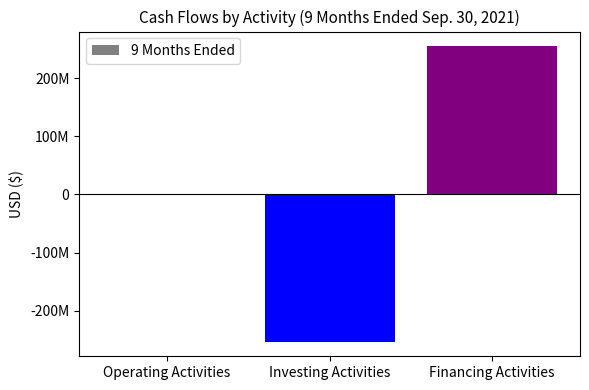

What is the difference between the values at Financing Activities and Operating Activities?

255326276